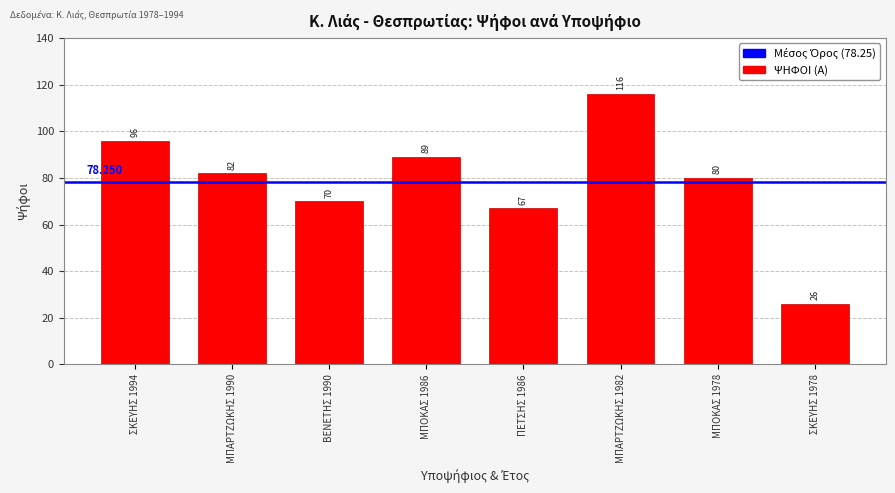

Count the number of data series in this chart.

1